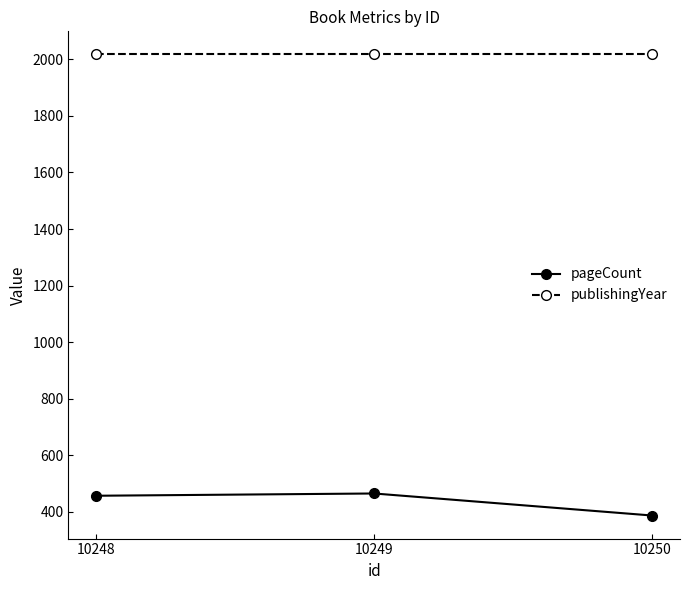

What is the value of the pageCount point at the 2nd from the left?

464